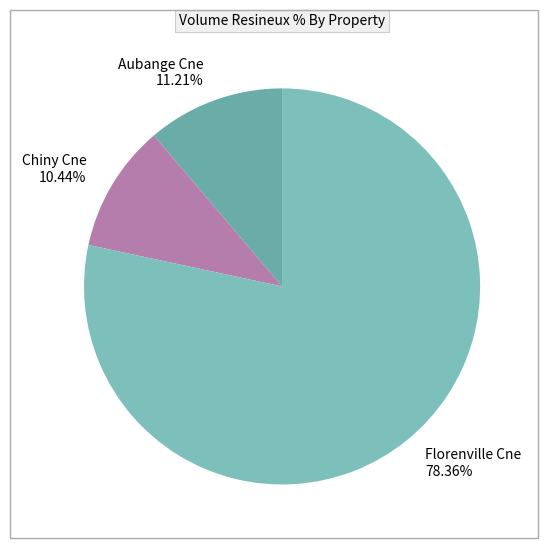

To the nearest percent, what is the difference between the Chiny Cne and Aubange Cne slice percentages?

1%